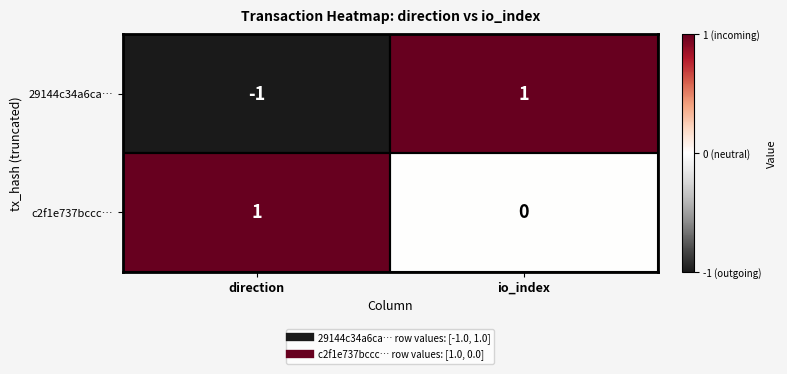

What is the spread (max minus min) of values at io_index?

1